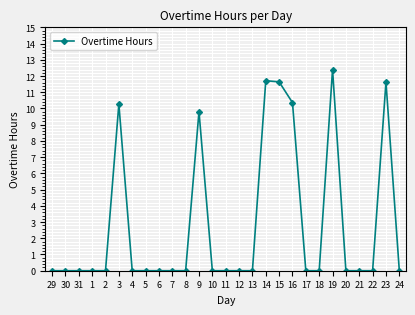

True or false: the data has more than 1 interior local peaks.

True